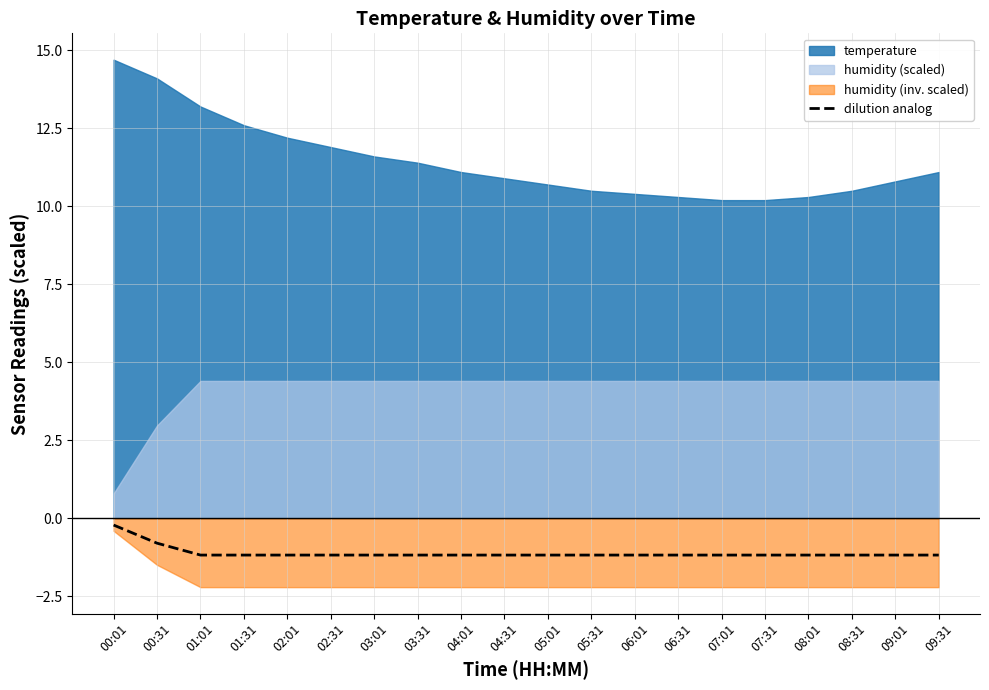

How many lines are shown in the chart?

1